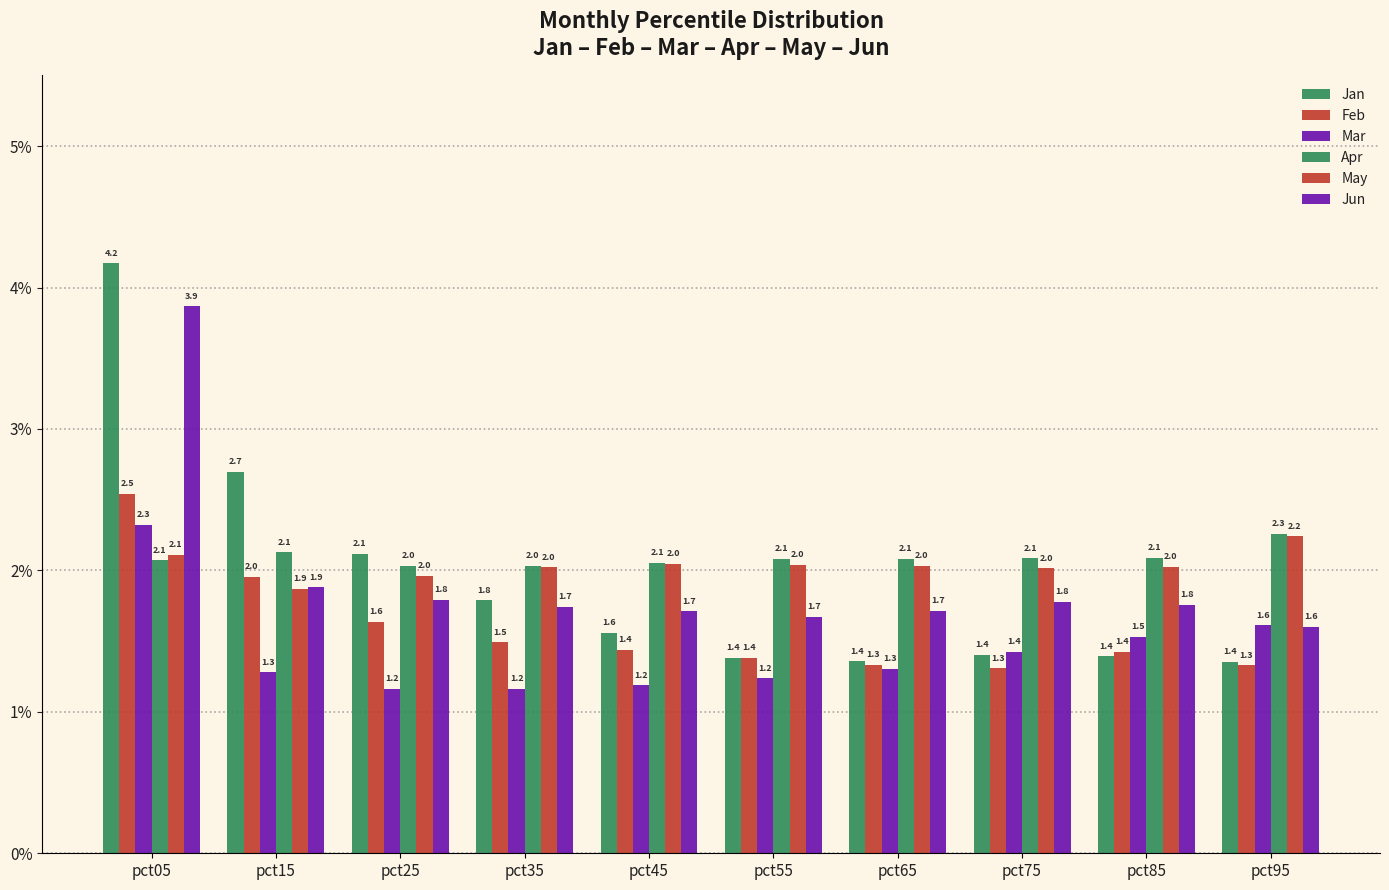

How many groups of bars are there?

10